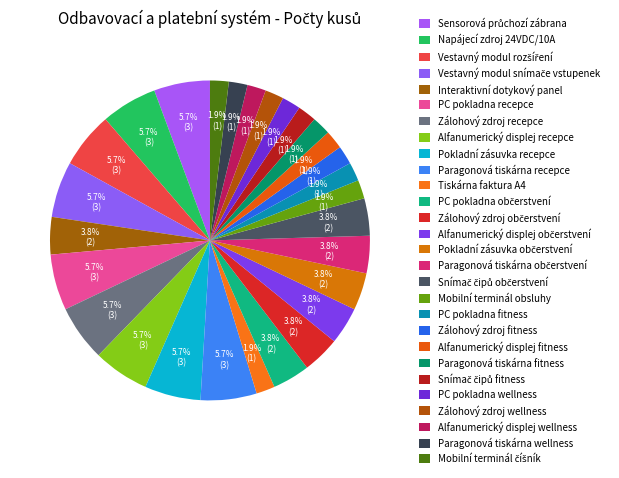

To the nearest percent, what is the difference between the largest and smallest slice percentages?

4%